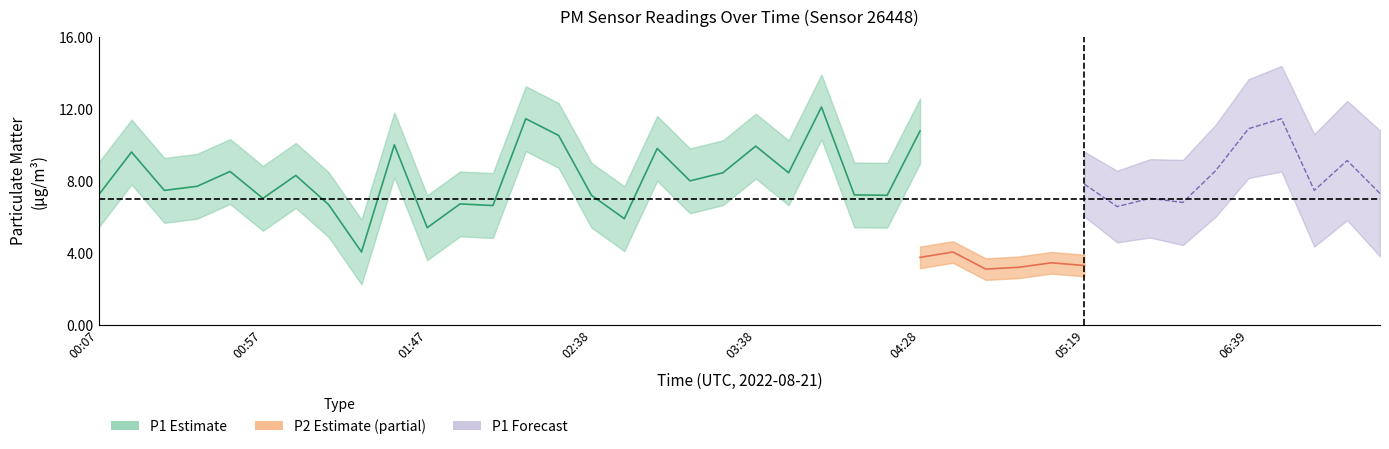

What is the average value of the P2 series?

3.5